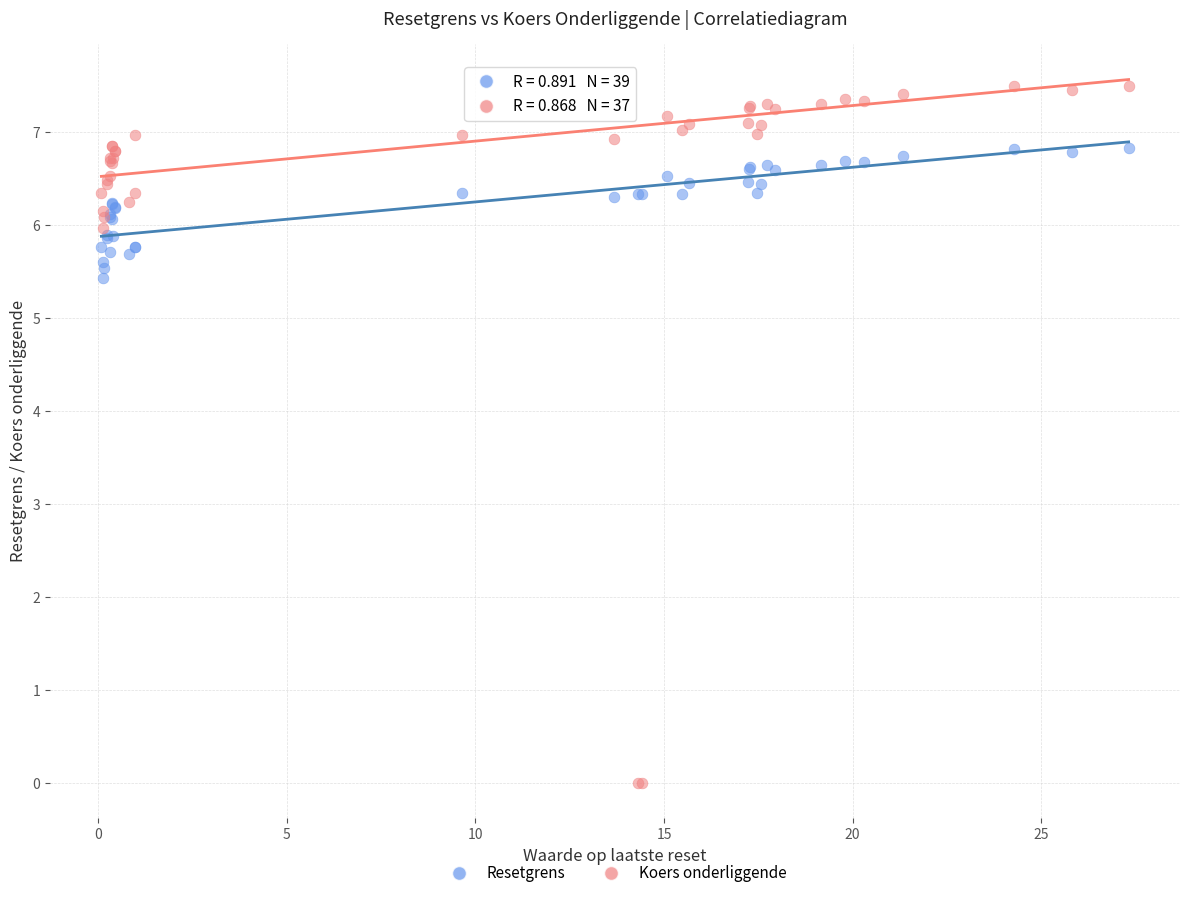

In the Koers onderliggende series, what Y value is closest to 3?

6.0